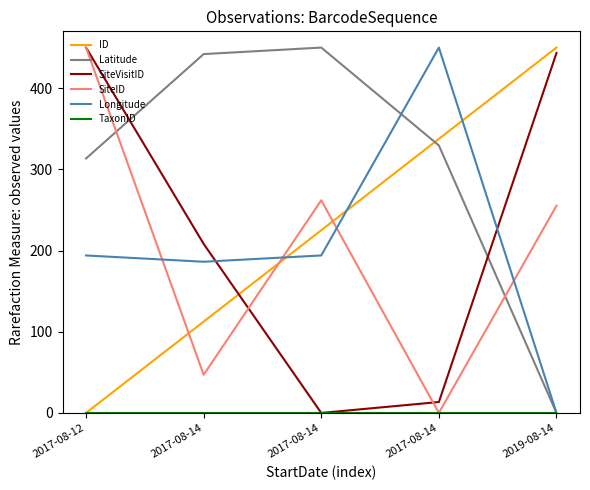

Reading right to left, extract all data points from this chart.

ID: 450.0	337.5	225.0	112.5	0.0
Latitude: 0.0	329.5	450.0	442.0	313.4
SiteVisitID: 443.3	13.4	0.0	208.2	450.0
SiteID: 255.2	0.0	261.9	47.0	450.0
Longitude: 0.0	450.0	194.0	186.2	194.0
TaxonID: 0.0	0.0	0.0	0.0	0.0